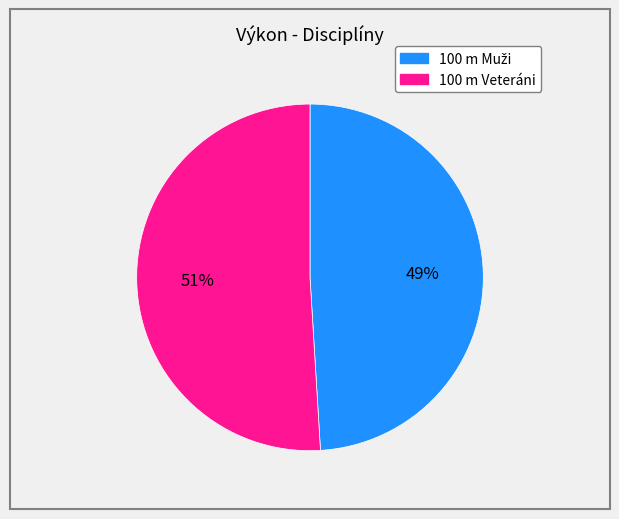

Which category accounts for the majority?

100 m Veteráni